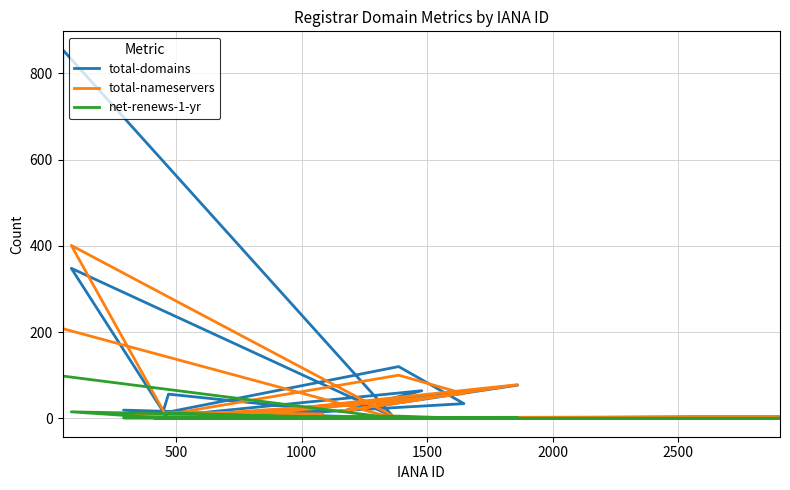

Where is the first local minimum for total-domains?

1500